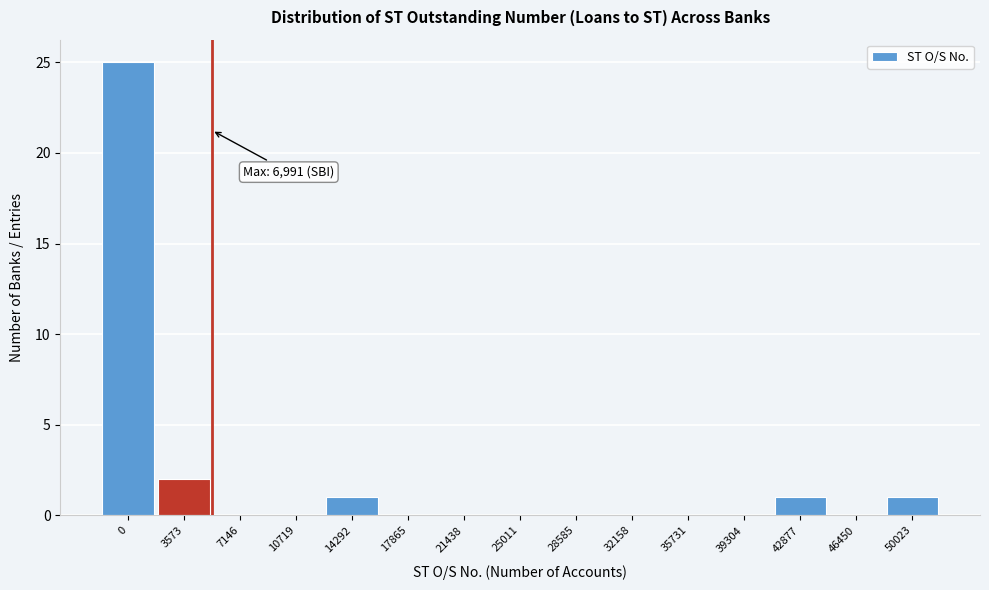

Reading left to right, extract all data points from this chart.

0=25	3573=2	7146=0	10719=0	14292=1	17865=0	21438=0	25011=0	28585=0	32158=0	35731=0	39304=0	42877=1	46450=0	50023=1